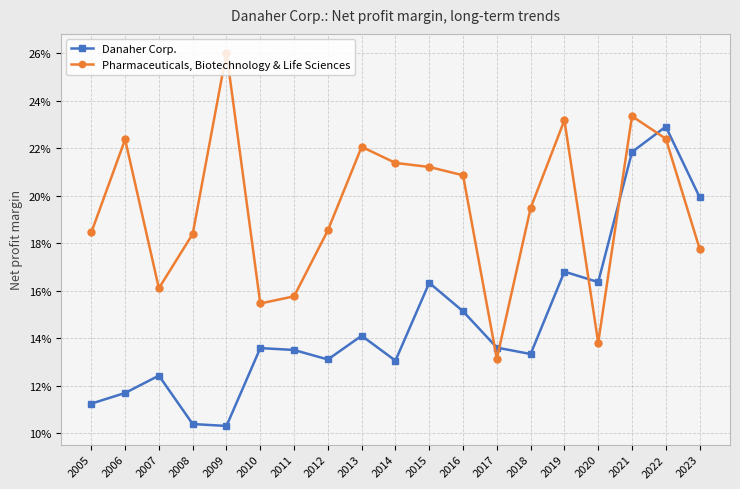

Which category has the highest value across all series?

2009